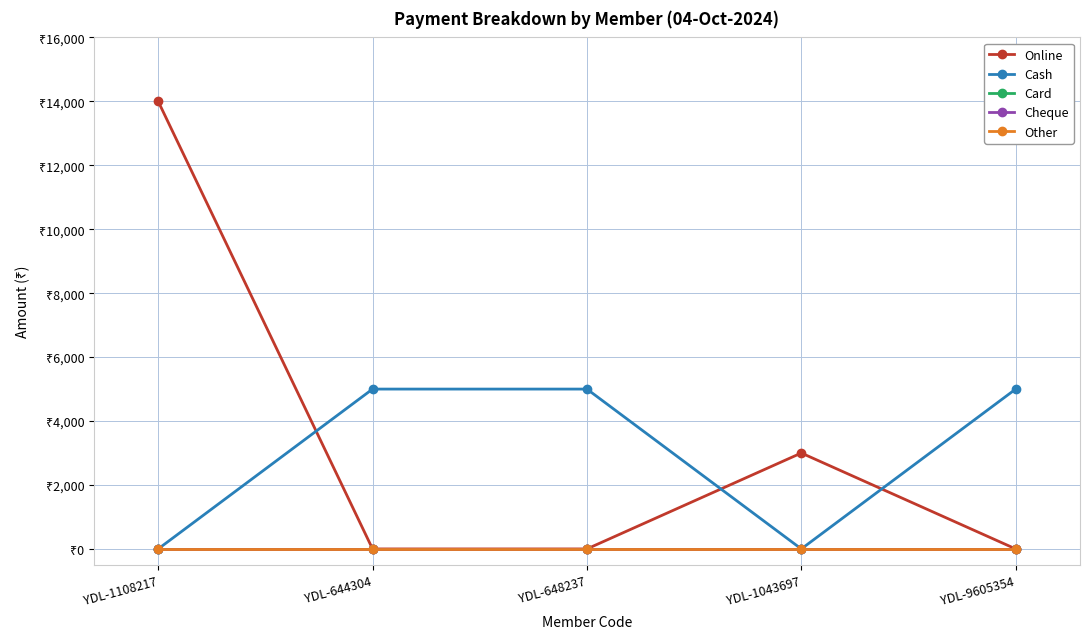

What is the difference between the second highest and minimum values in the Online series?

3000